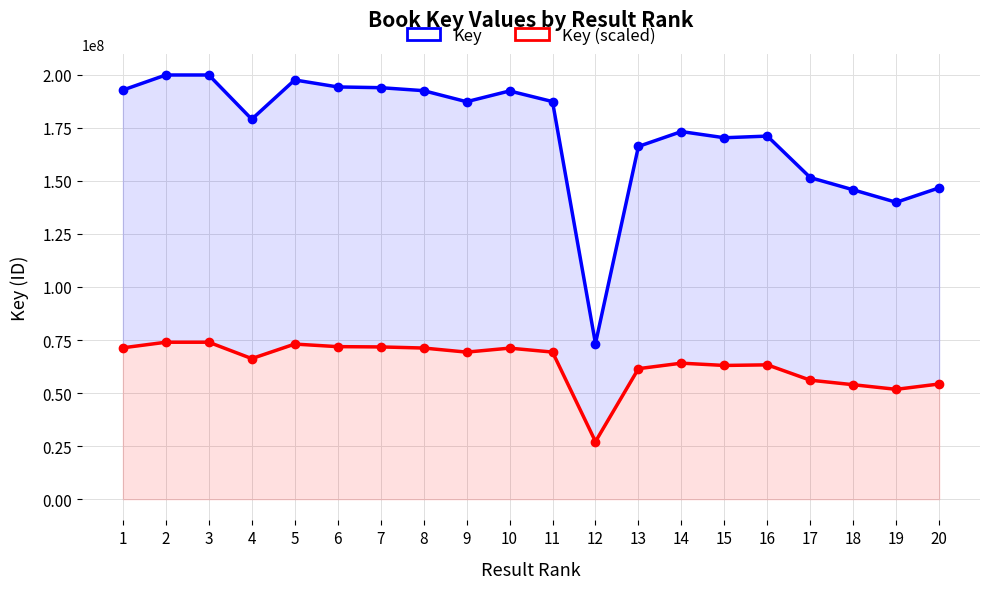

True or false: Key has a value of 193918492.0 at 7.

True